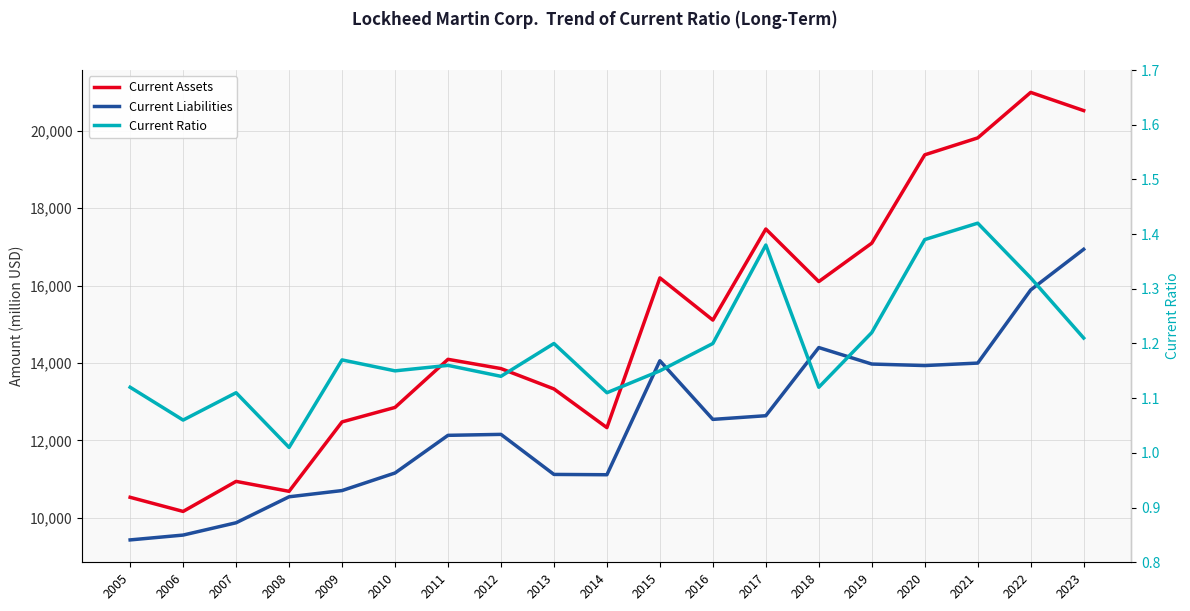

The value of Current Ratio at 2010 is 1.1. True or false?

True